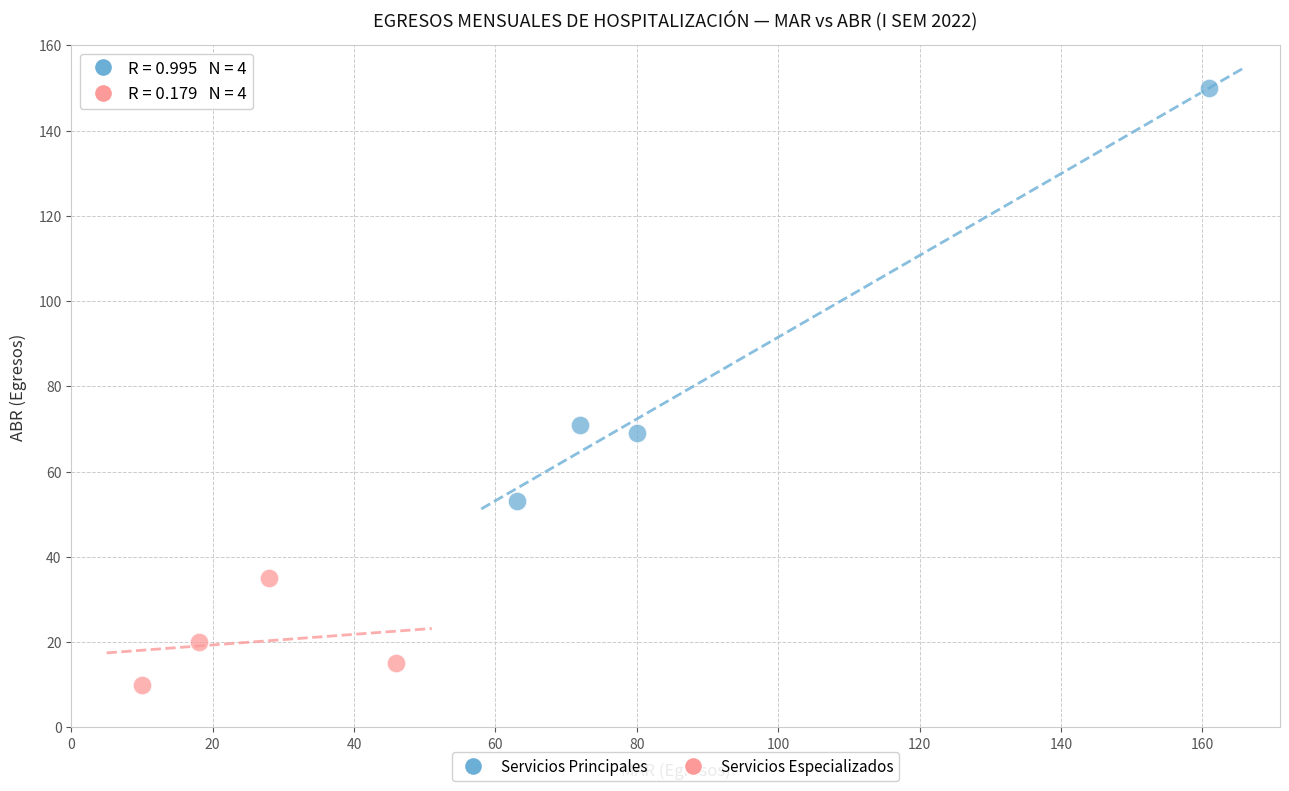

Which series reaches the minimum Y coordinate?

Servicios Especializados